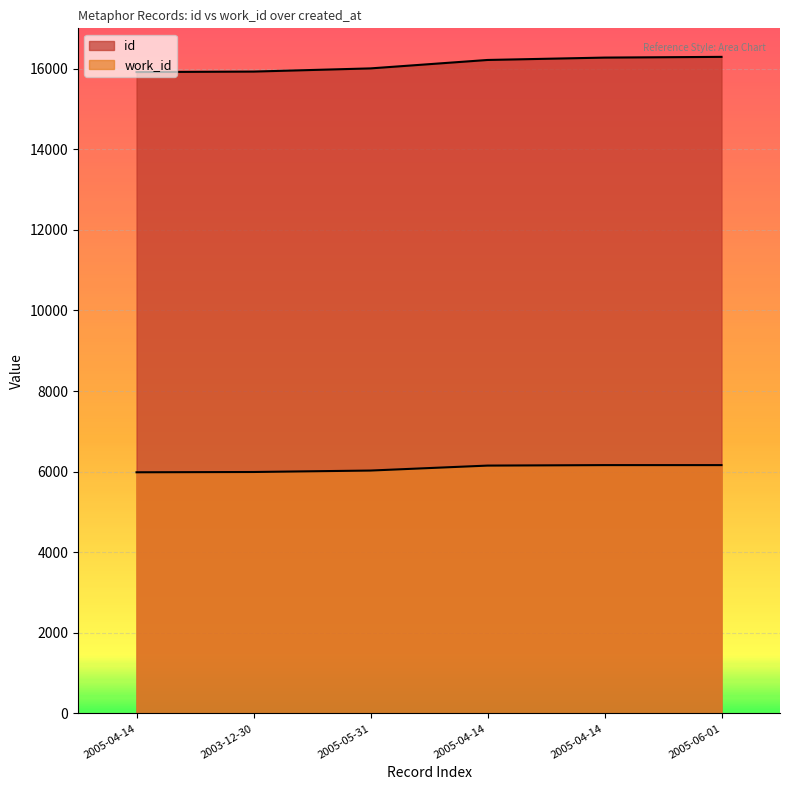

Is it true that work_id equals 4056 at 2005-06-01?

False